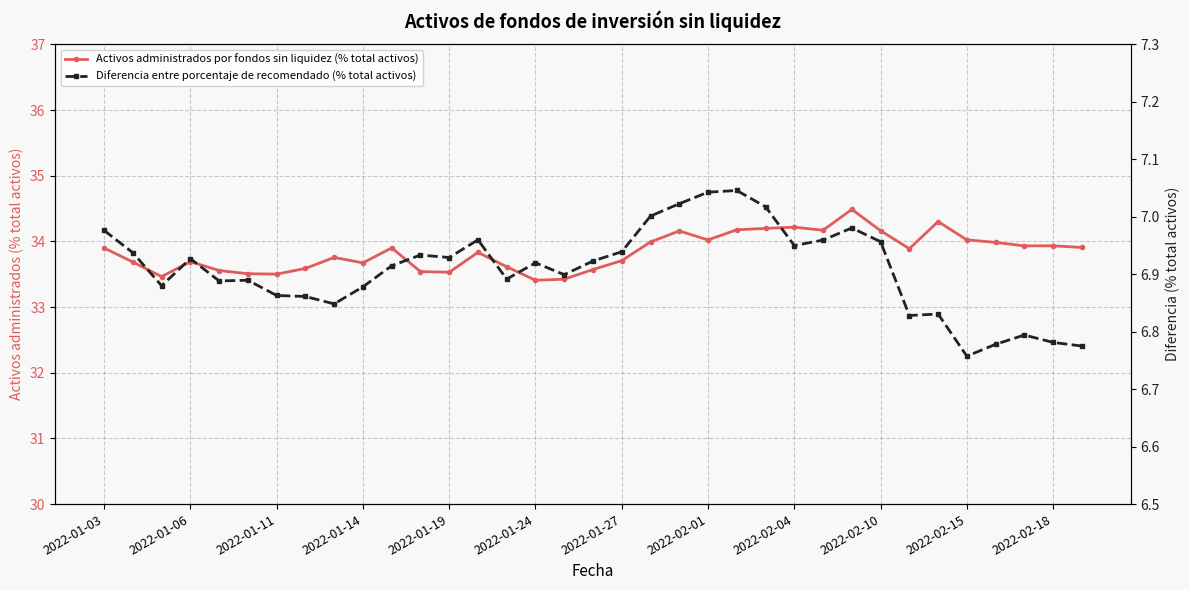

True or false: Activos administrados por fondos sin liquidez (% total activos) and Diferencia entre porcentaje de recomendado (% total activos) cross at least once.

False